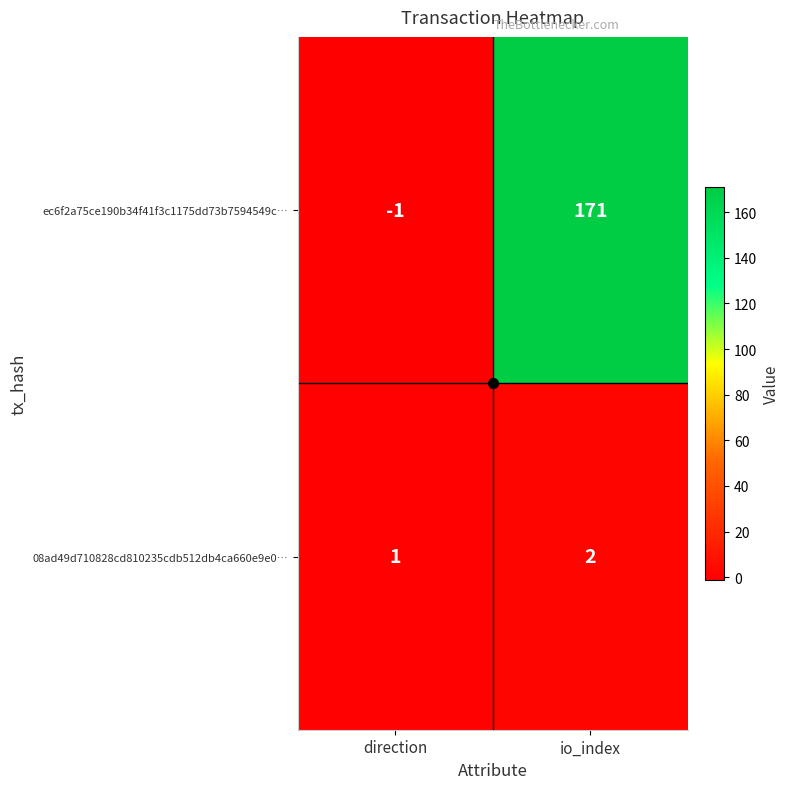

What is the minimum value shown in the chart?

-1